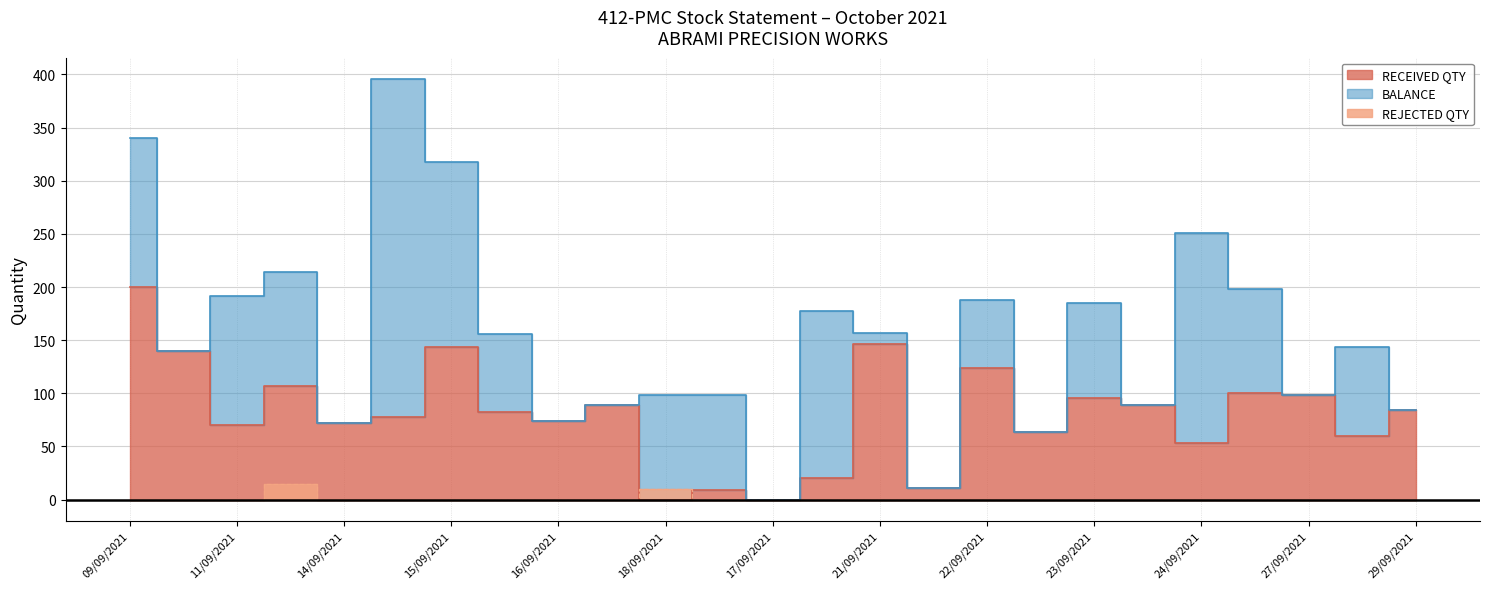

At which label does RECEIVED QTY first exceed 82?

09/09/2021